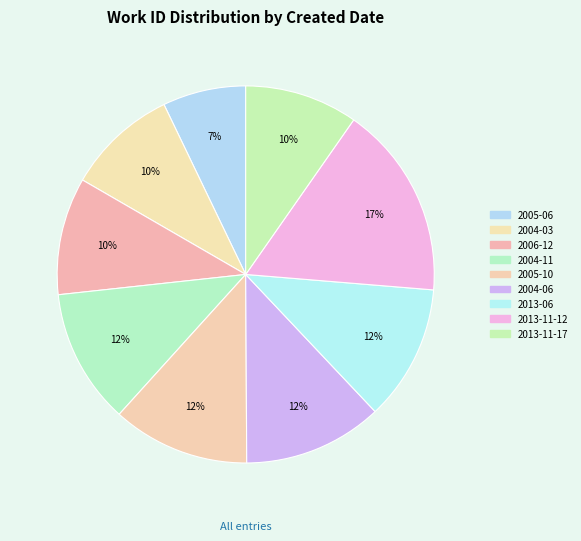

How many slices are in this pie chart?

9